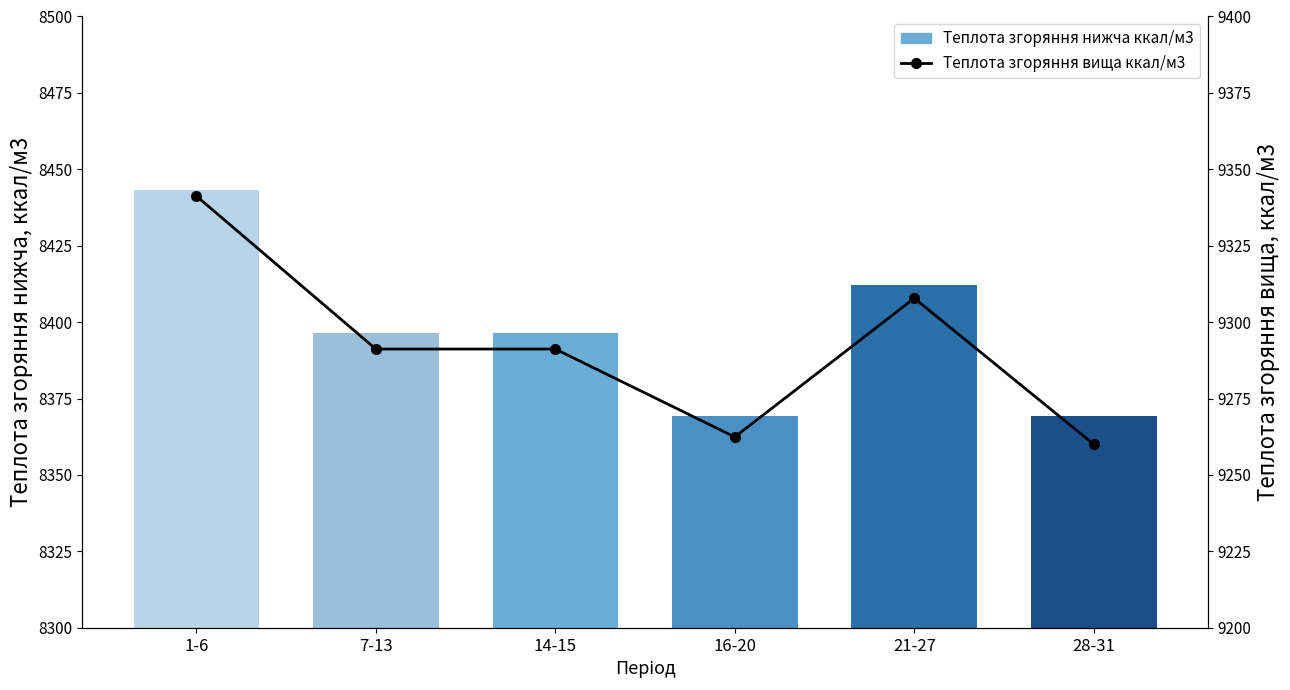

What is the label of the 4th bar from the right?

14-15